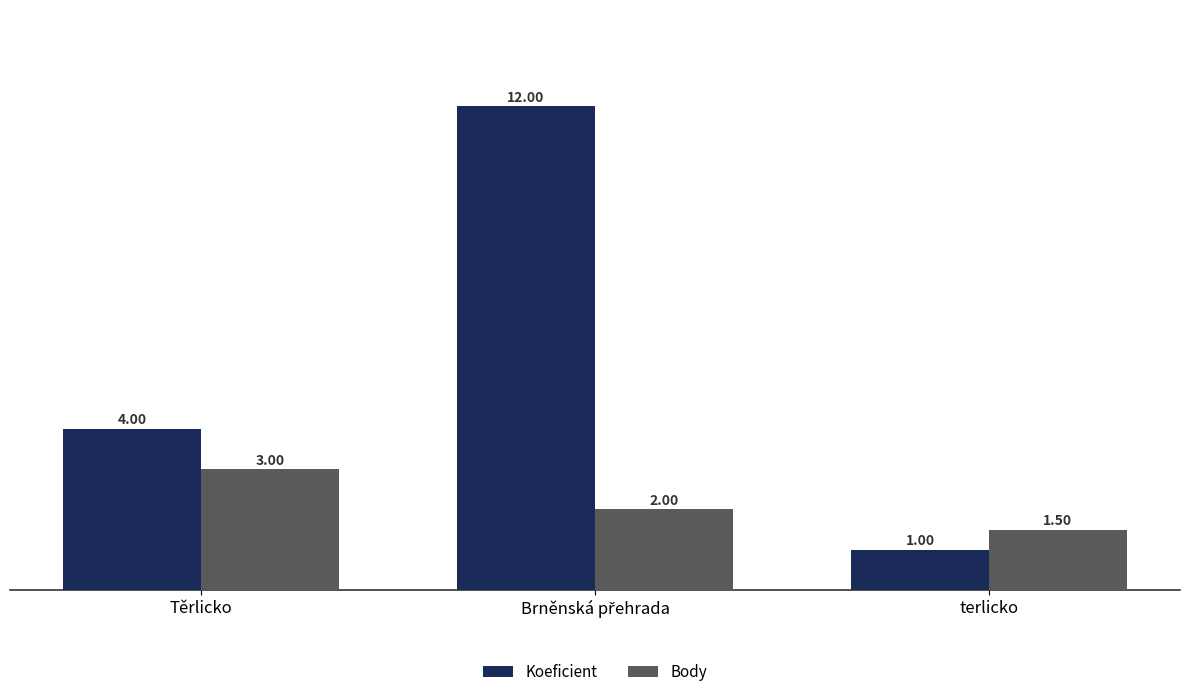

Rank the series at terlicko from highest to lowest value.

Body, Koeficient